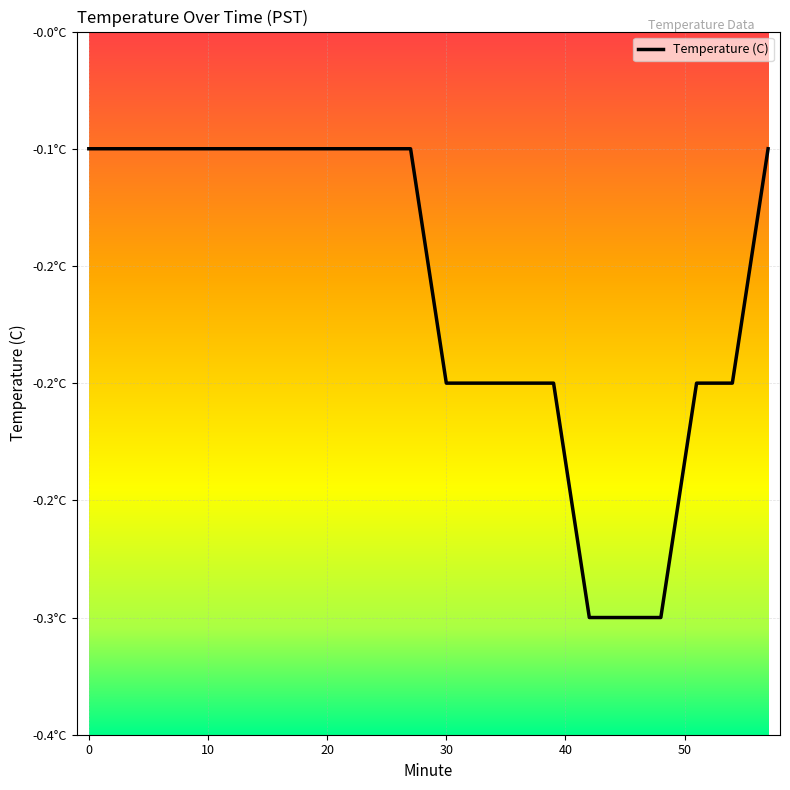

Rank the categories by value from lowest to highest.

42, 45, 48, 30, 33, 36, 39, 51, 54, 0, 3, 6, 9, 12, 15, 18, 21, 24, 27, 57